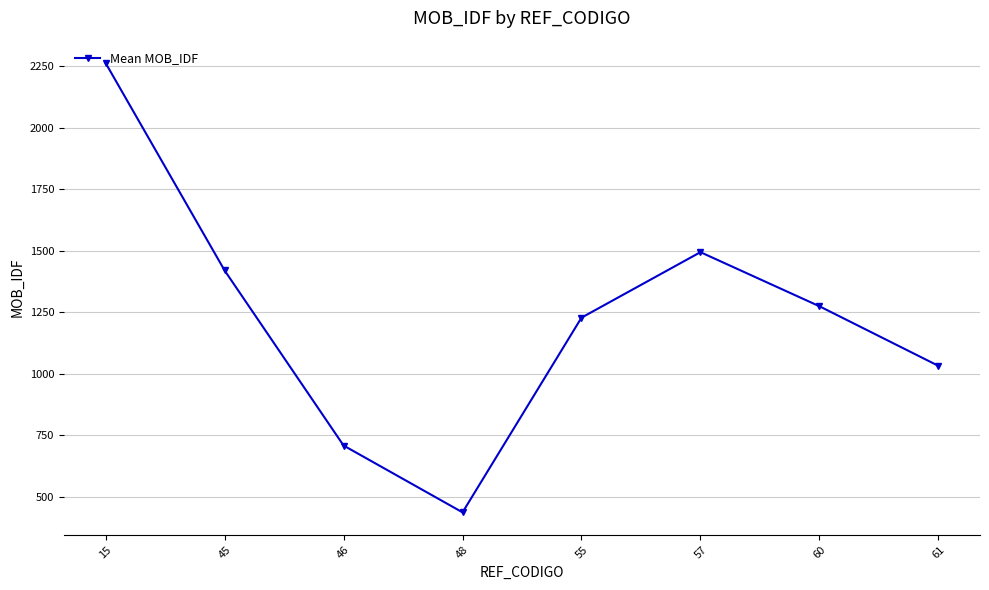

Which has a higher value, 55 or 45?

45